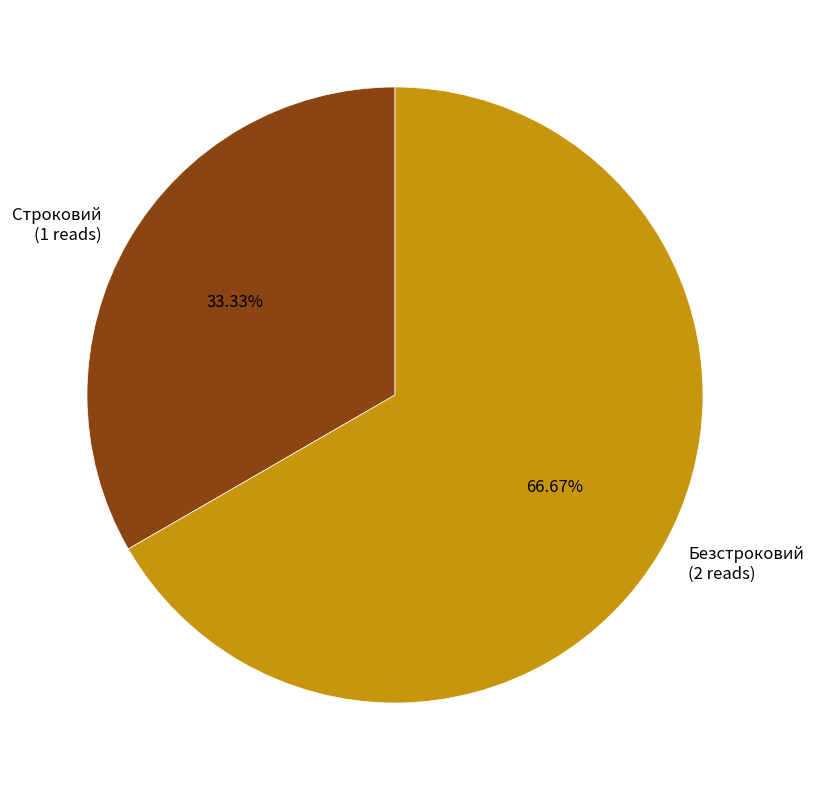

Is the sum of Строковий and Безстроковий greater than half?

Yes